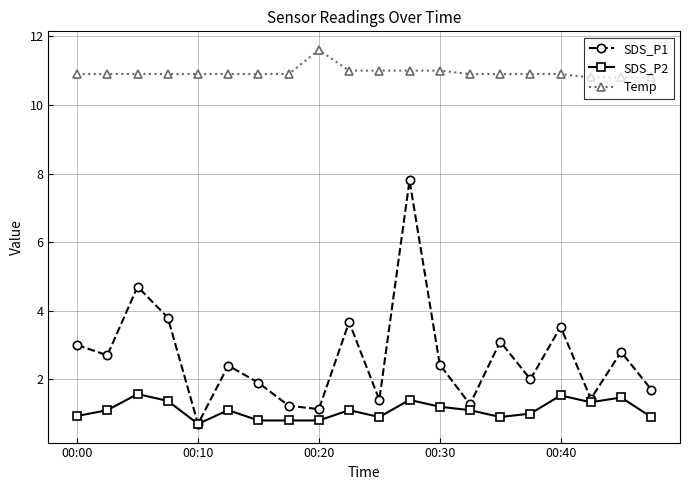

What is the greatest value displayed?

11.6